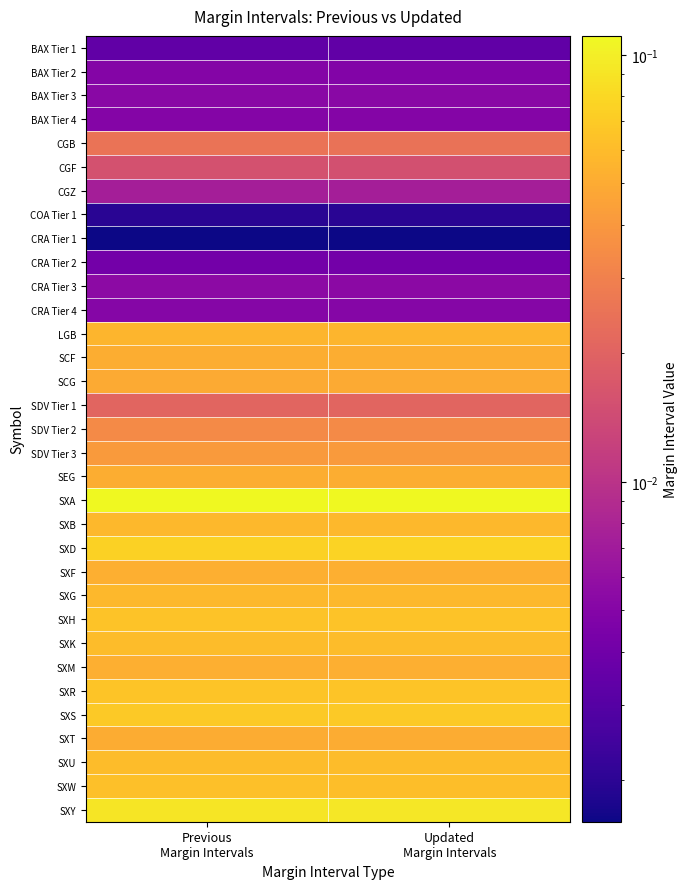

How many distinct data groups are displayed?

33